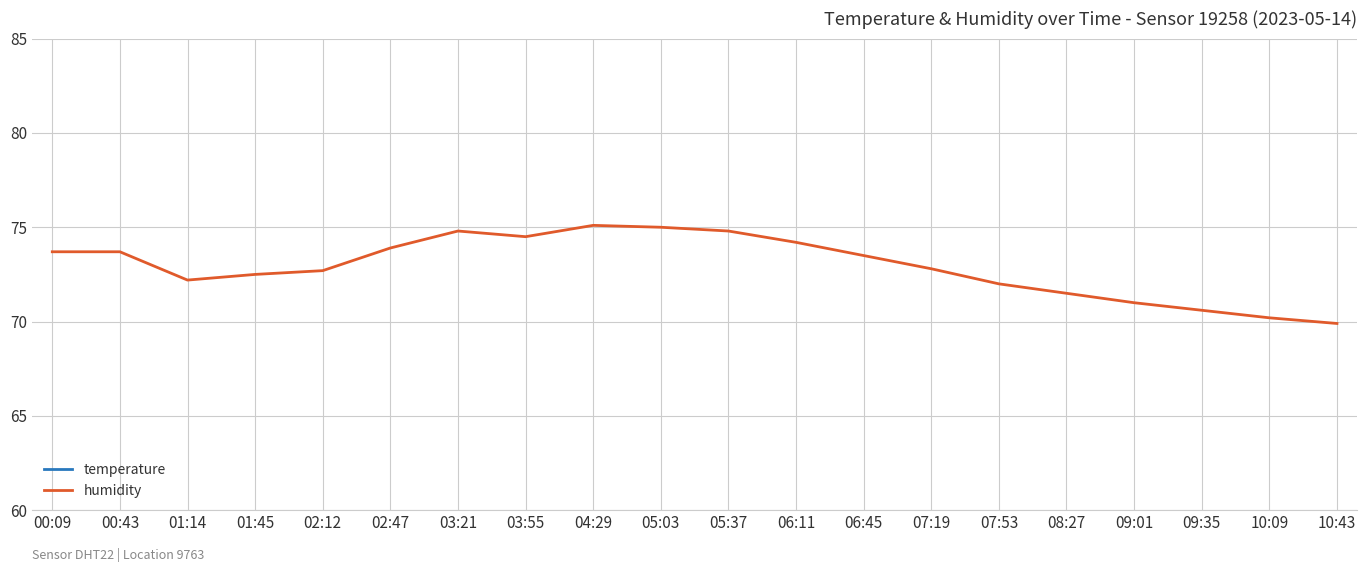

In temperature, how many points are lower than both neighbors (excluding endpoints)?

1